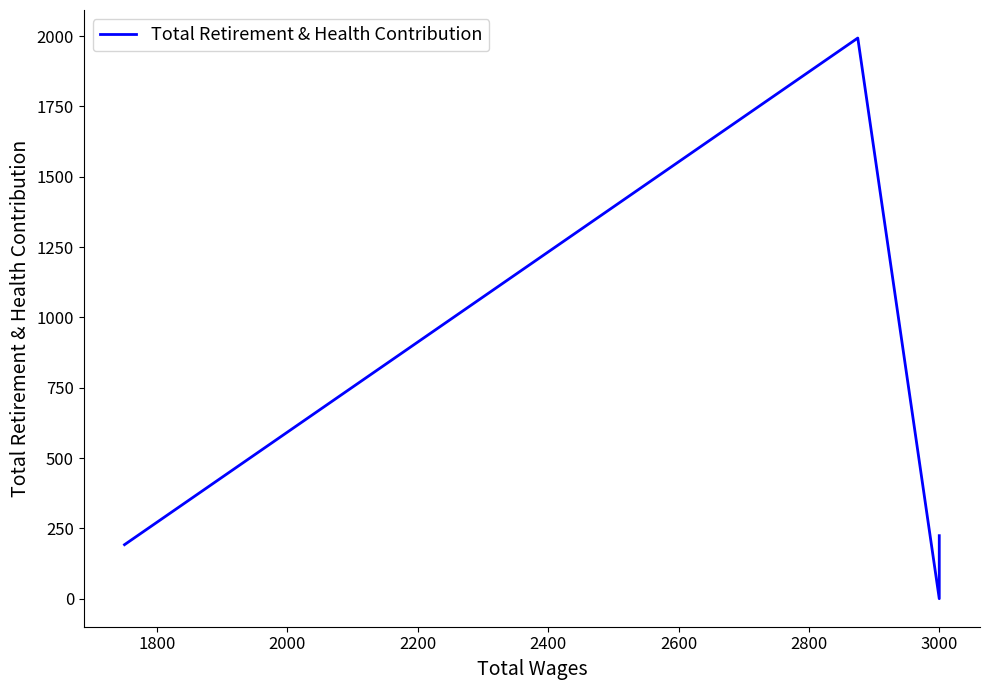

True or false: the data shows 3407 at 1800.

False